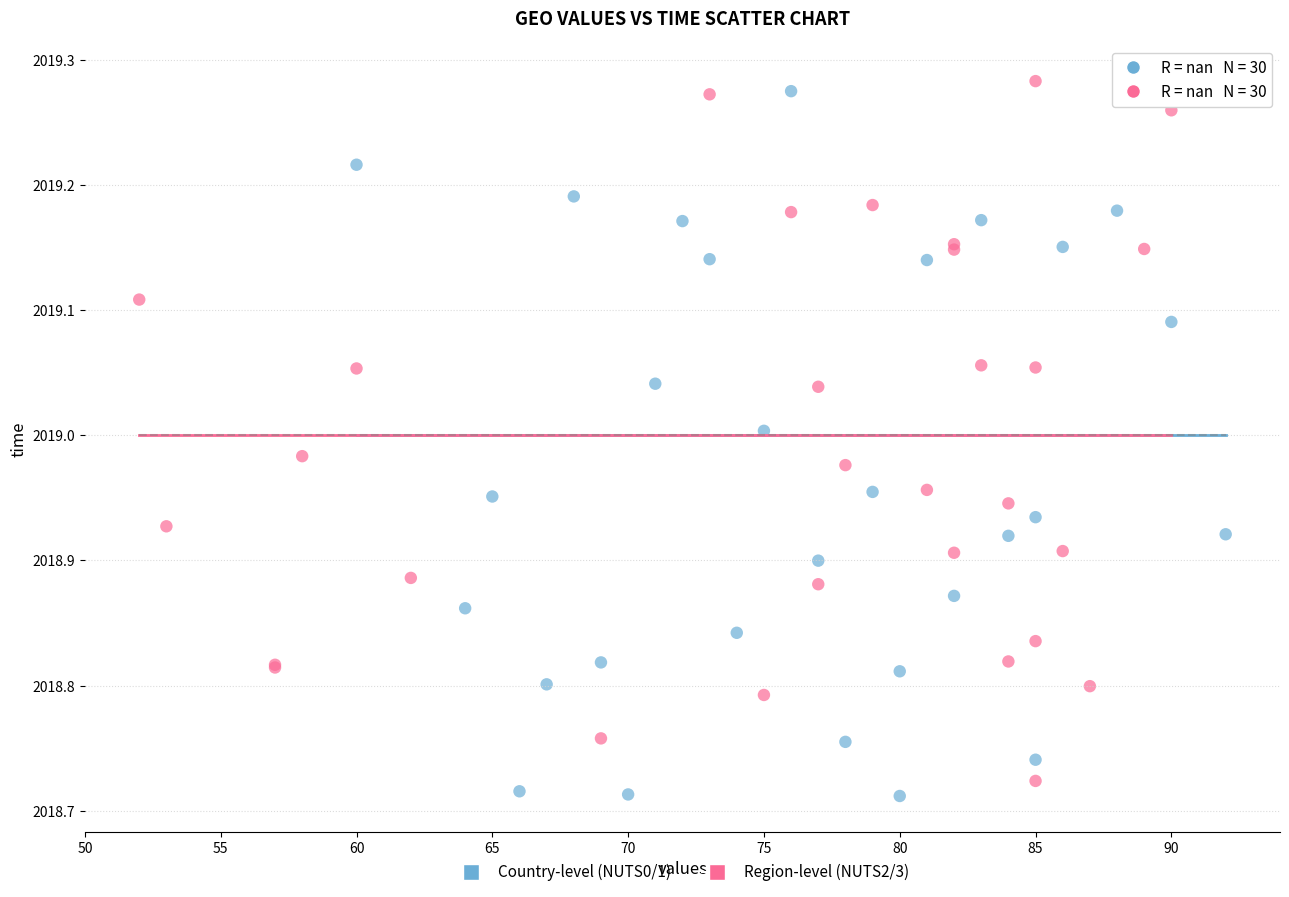

Which series reaches the maximum Y coordinate?

Region-level (NUTS2/3)